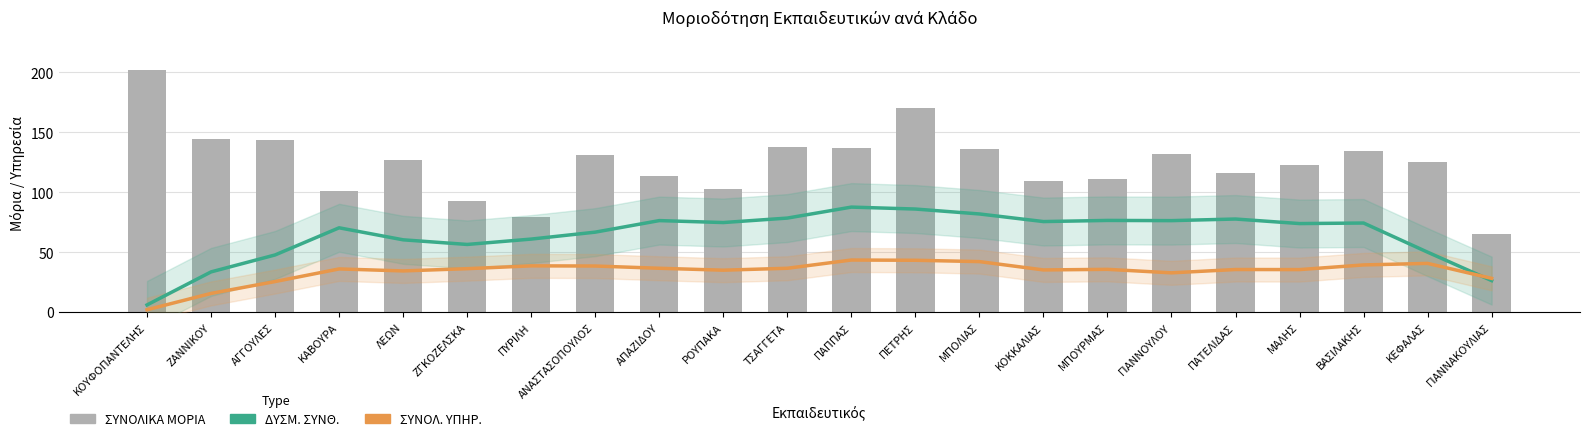

Count the number of data series in this chart.

3